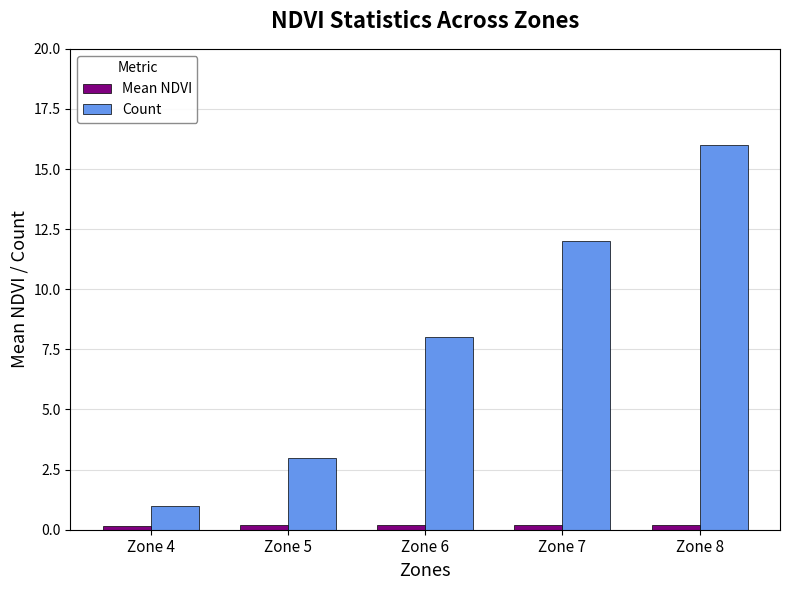

Which category has the highest value in the Count series?

Zone 8